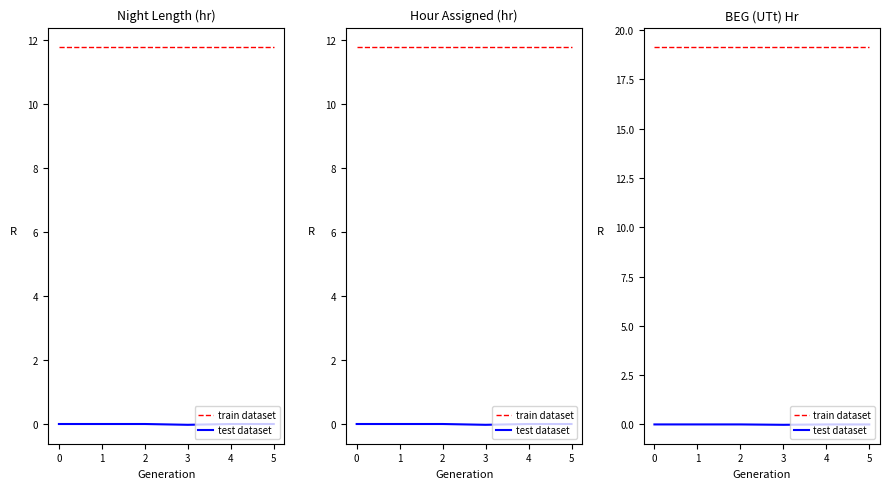

Is this an area chart (filled region under the line)?

No